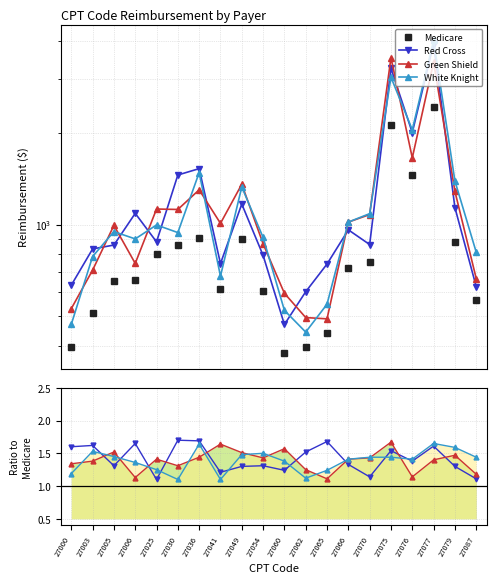

True or false: Green Shield has a value of 1.3 at 27030.

True